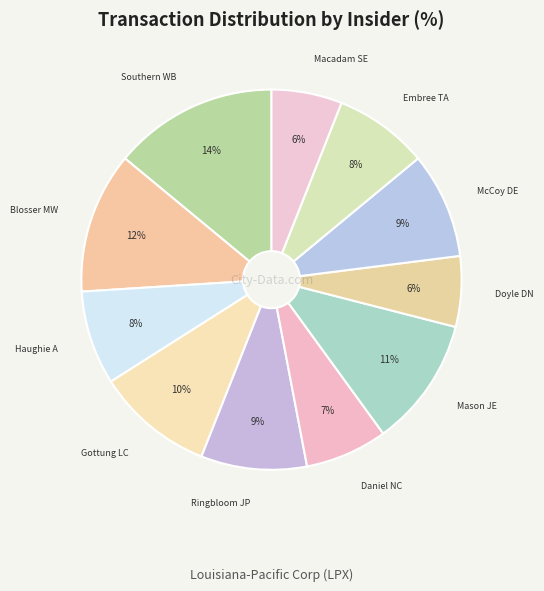

Is there any slice that represents more than half of the pie?

No